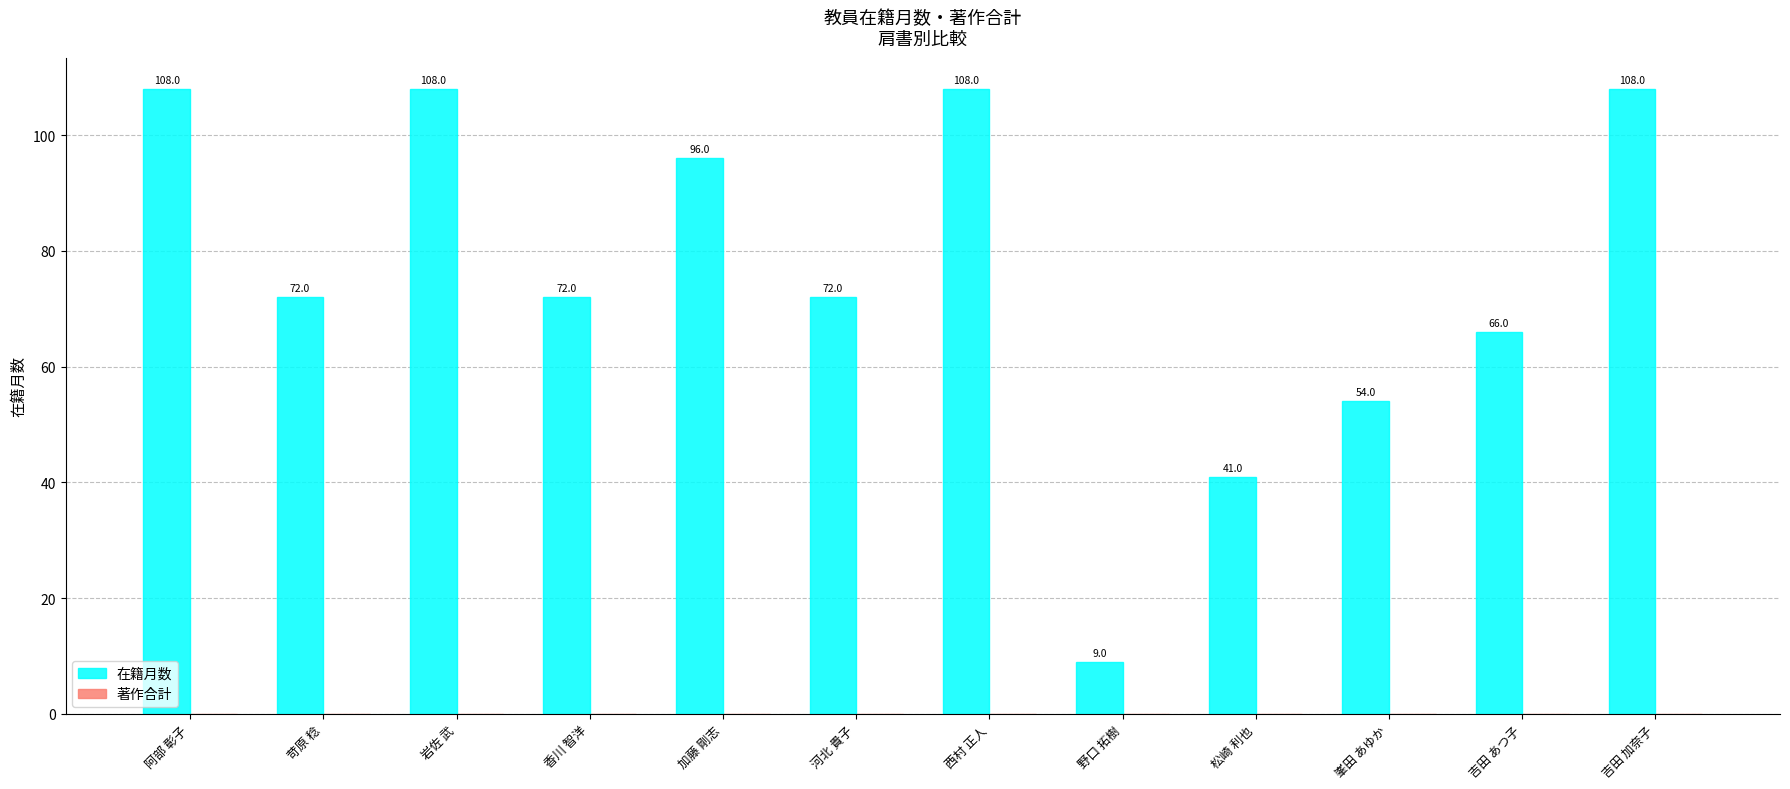

What is the approximate value at 河北 貴子?

72